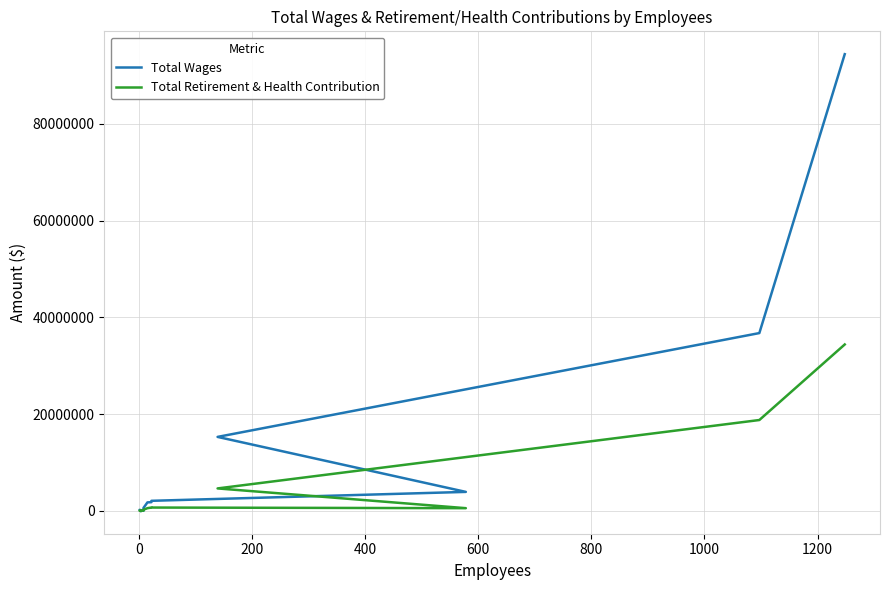

What is the minimum value for Total Retirement & Health Contribution?

10407